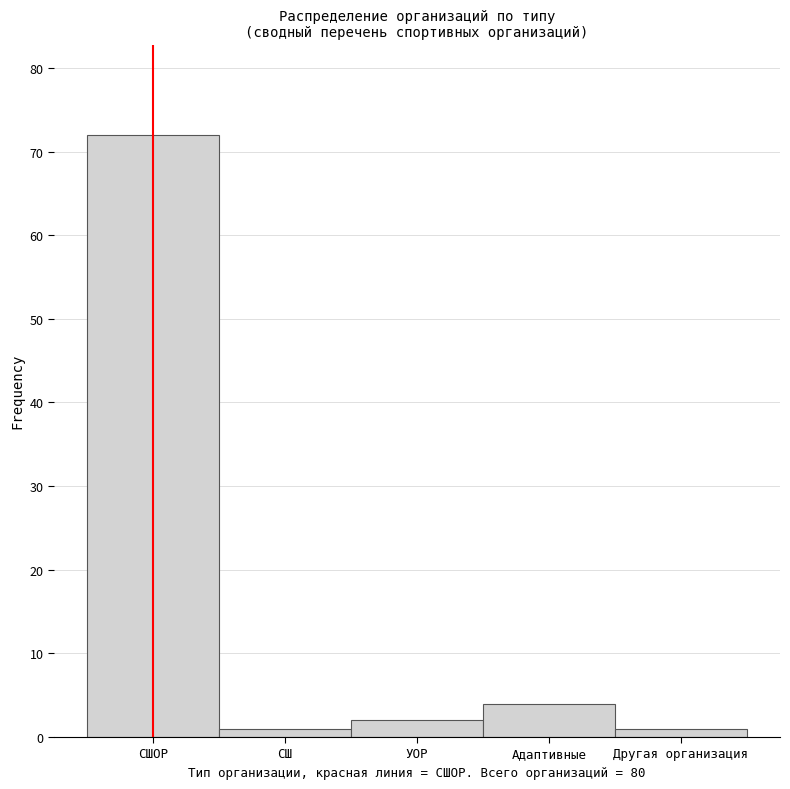

Reading left to right, extract all data points from this chart.

72	1	2	4	1